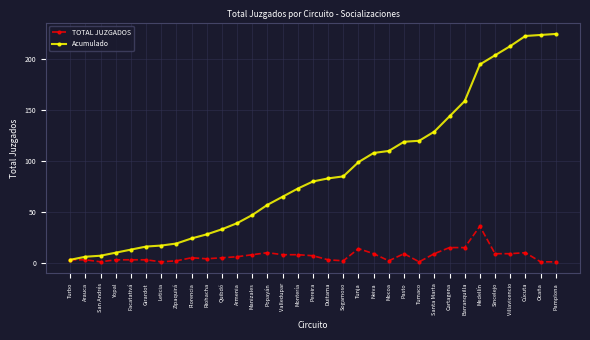

What are all the series names shown in the legend?

TOTAL JUZGADOS, Acumulado